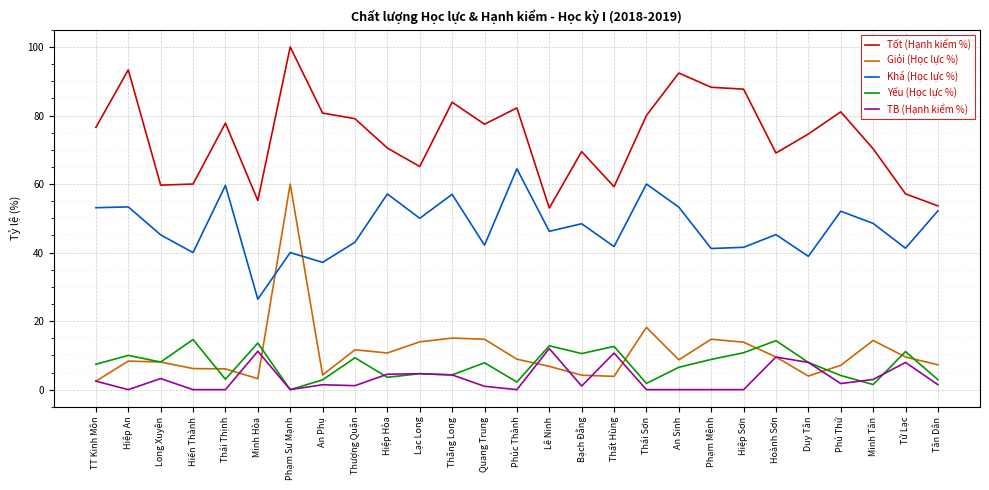

True or false: Giỏi (Học lực %) has a value of 21.4 at Phạm Sư Mạnh.

False